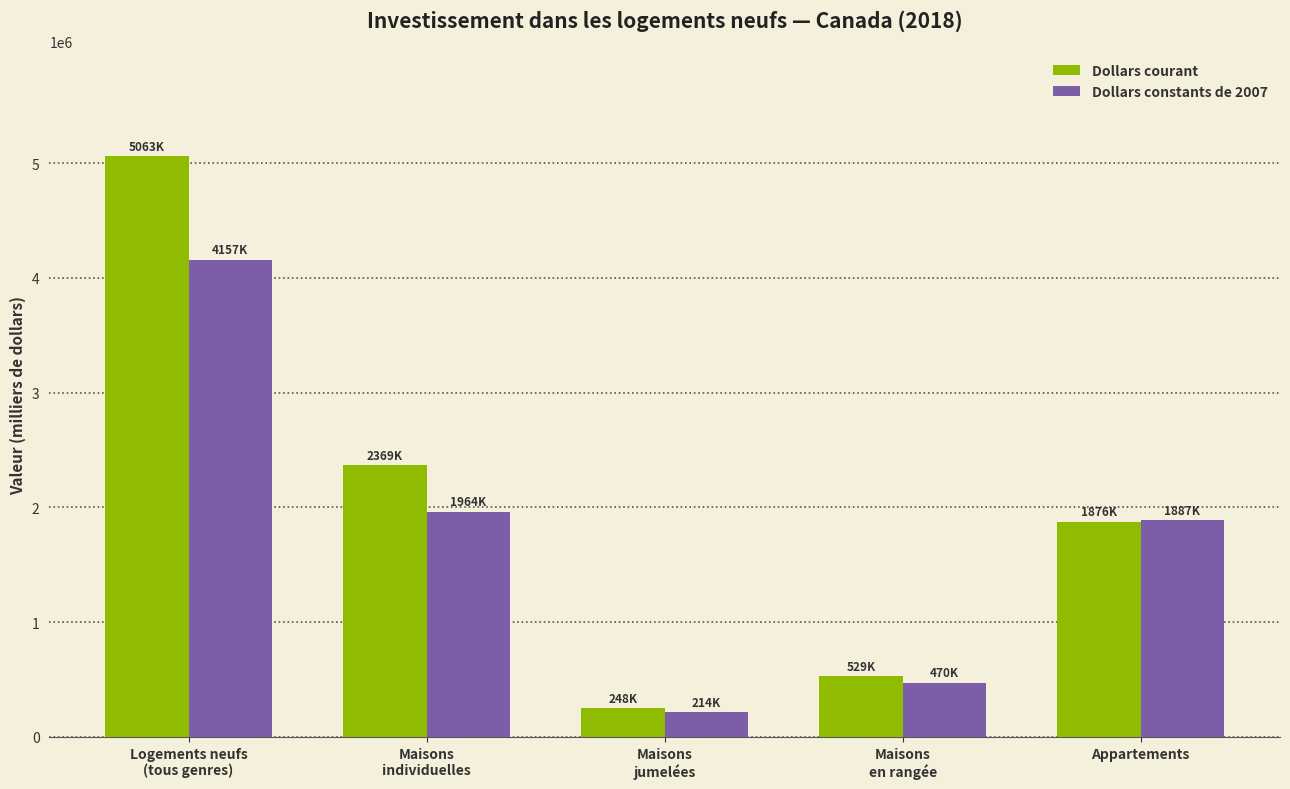

What is the sum of all Dollars courant values?

10085164